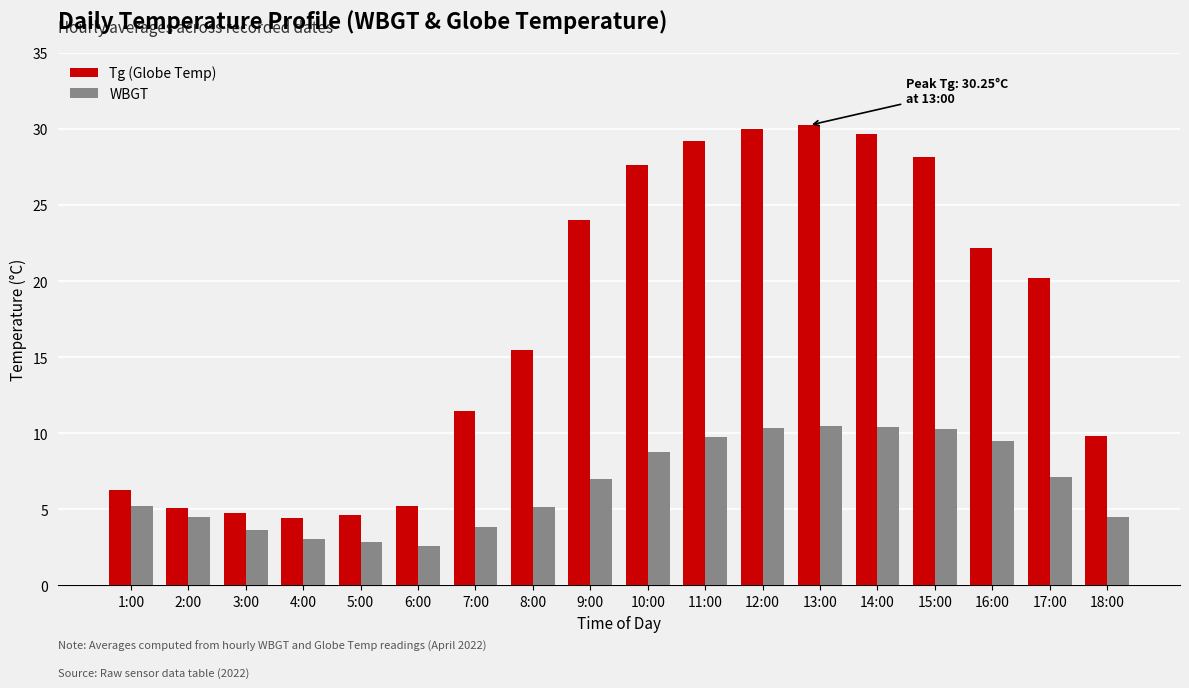

What is the label of the 9th bar from the right?

10:00